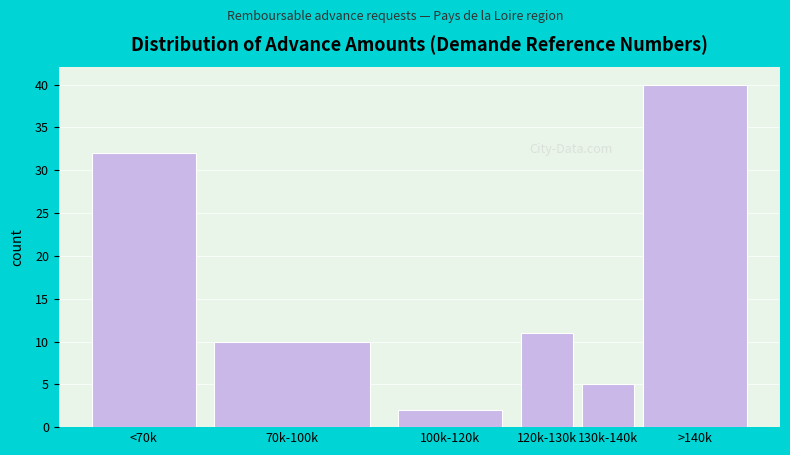

Reading left to right, list all the values displayed in this chart.

<70k=32	70k-100k=10	100k-120k=2	120k-130k=11	130k-140k=5	>140k=40